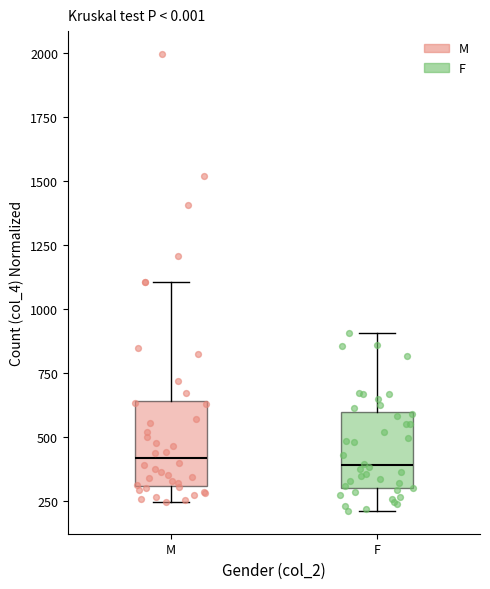

Where is the lower edge of the box for F on the y-axis? The values are not printed on the chart, so give them approximately, as read against the axis.

300